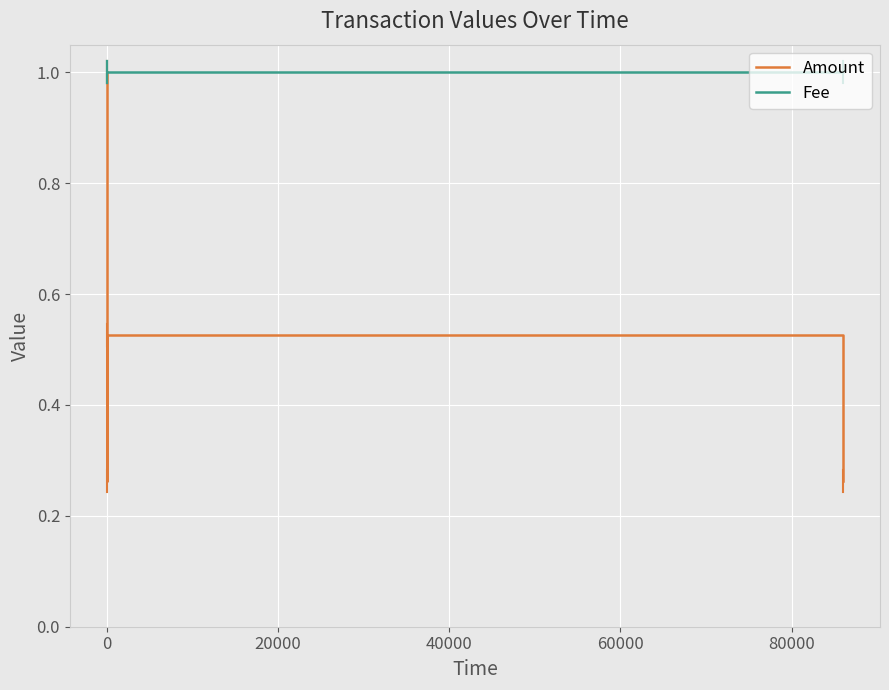

Which series has the widest spread of values?

Amount